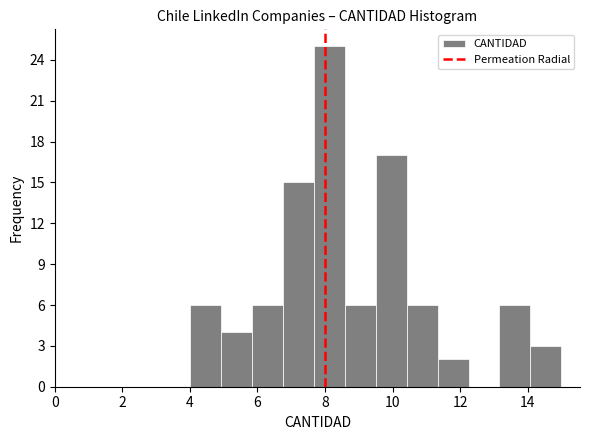

Which range on the x-axis has the tallest bar?

7.6 to 8.6